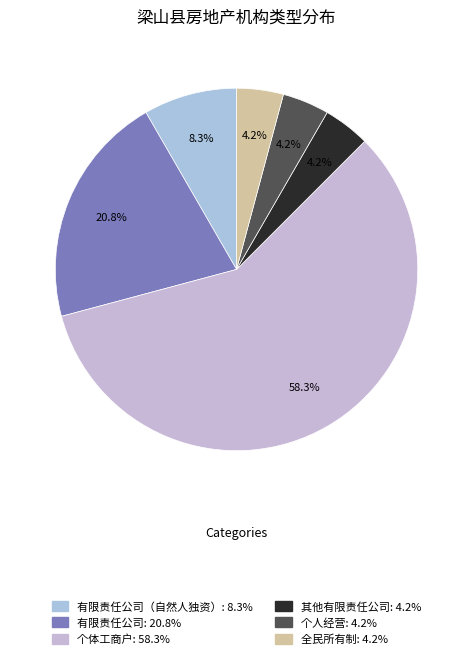

What is the majority slice?

个体工商户